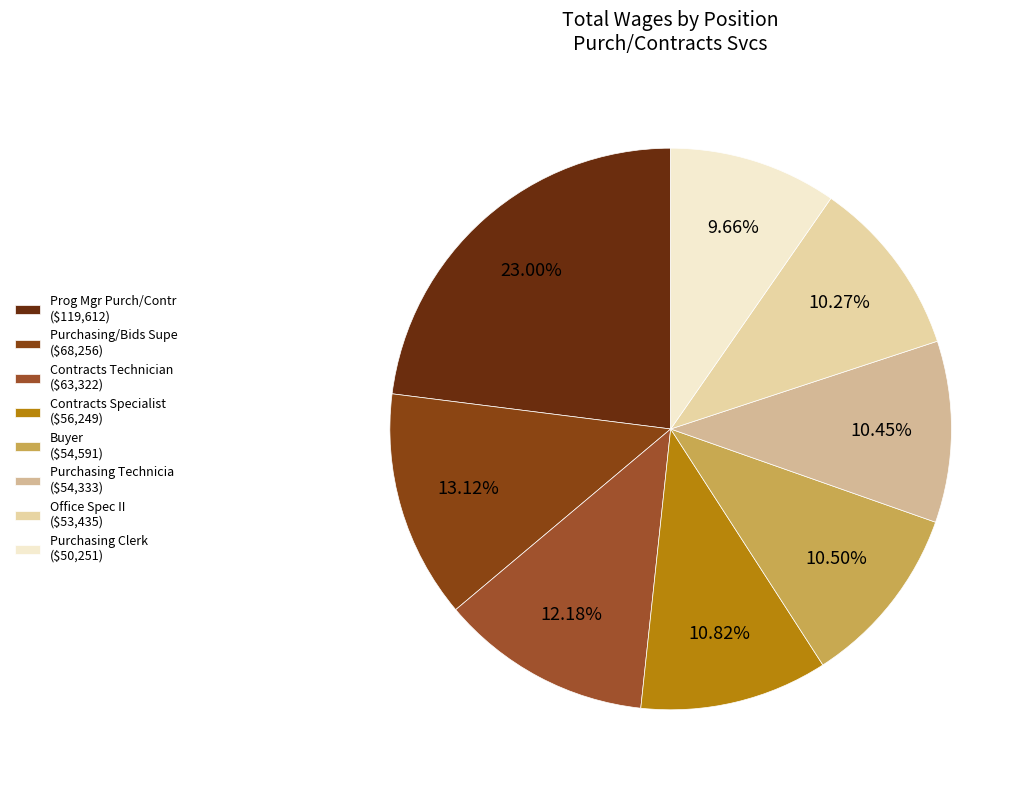

The Buyer slice represents 1% of the pie. True or false?

False